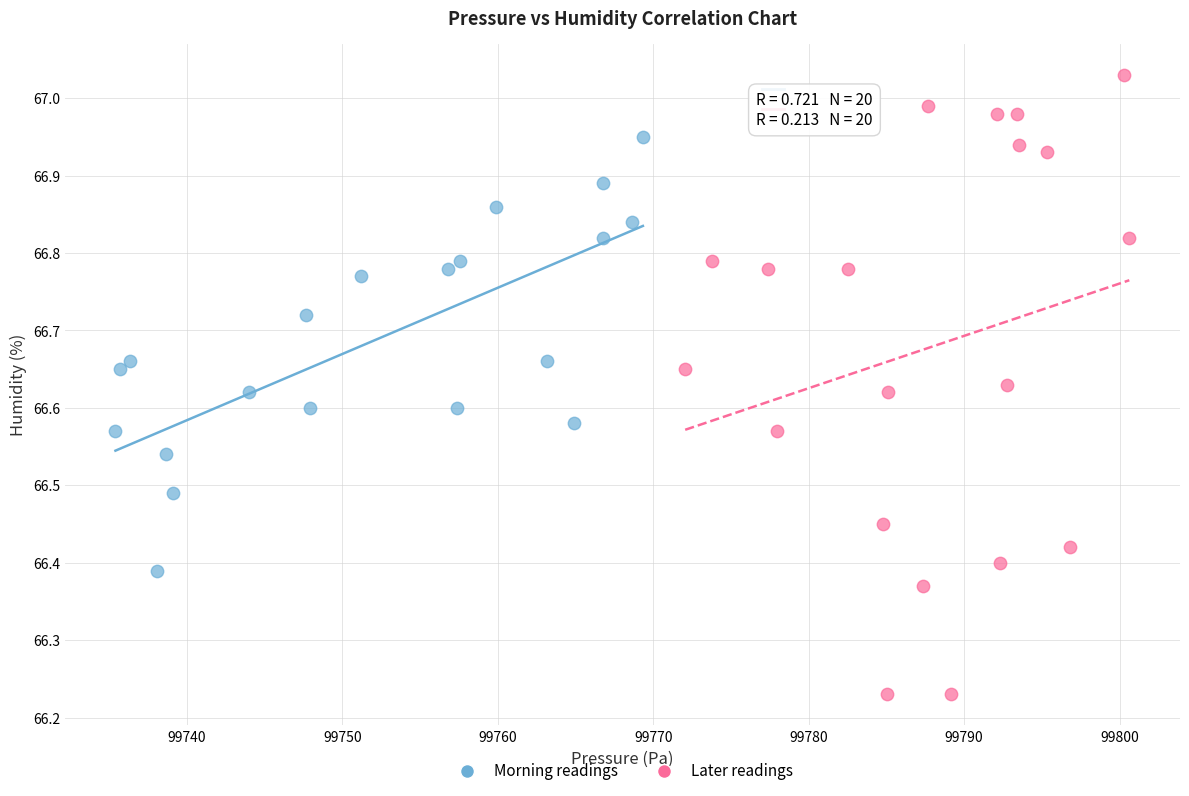

Which series reaches the maximum Y coordinate?

Later readings